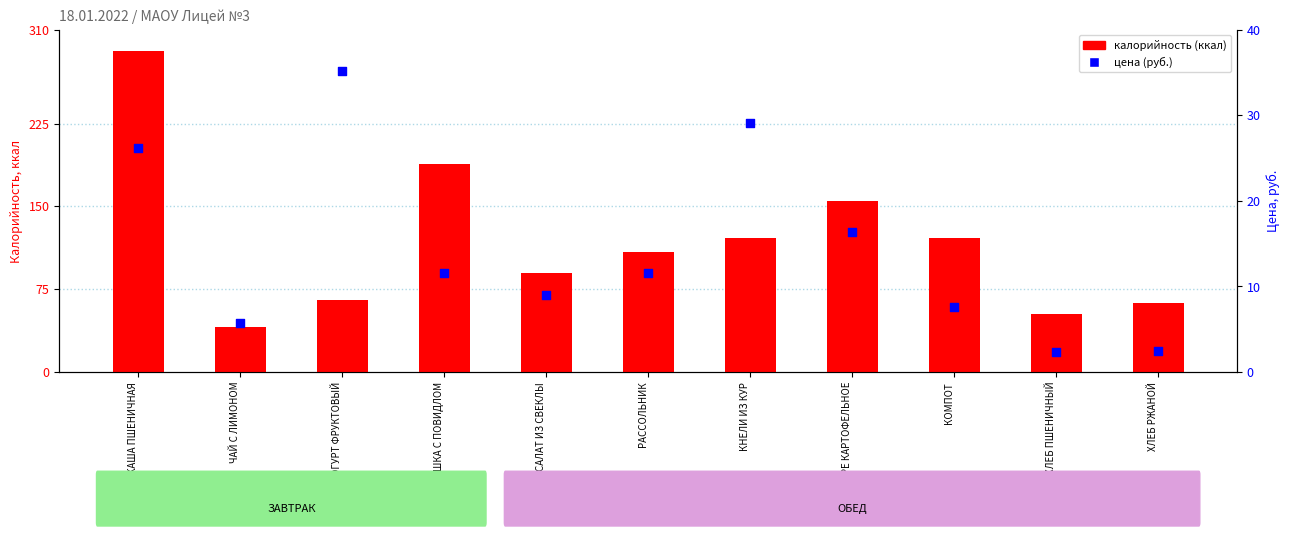

What is the total value across all series at ПЮРЕ КАРТОФЕЛЬНОЕ?

171.2